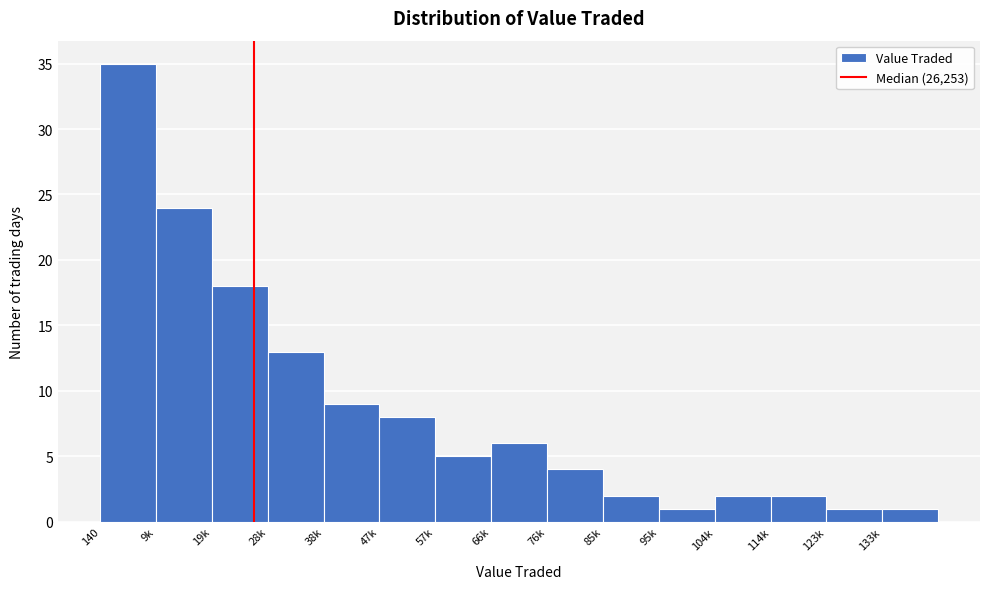

Reading left to right, what are all the values shown in this chart?

140=35	9k=24	19k=18	28k=13	38k=9	47k=8	57k=5	66k=6	76k=4	85k=2	95k=1	104k=2	114k=2	123k=1	133k=1